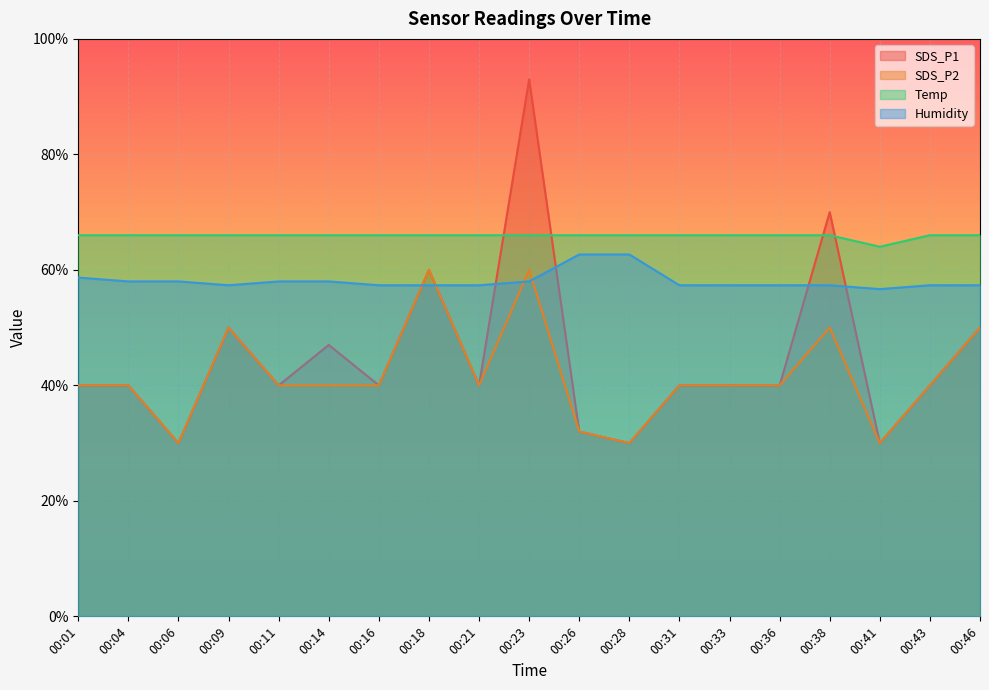

Reading left to right, extract all data points from this chart.

SDS_P1: 40.0	40.0	30.0	50.0	40.0	47.0	40.0	60.0	40.0	93.0	32.0	30.0	40.0	40.0	40.0	70.0	30.0	40.0	50.0
SDS_P2: 40.0	40.0	30.0	50.0	40.0	40.0	40.0	60.0	40.0	60.0	32.0	30.0	40.0	40.0	40.0	50.0	30.0	40.0	50.0
Temp: 66.0	66.0	66.0	66.0	66.0	66.0	66.0	66.0	66.0	66.0	66.0	66.0	66.0	66.0	66.0	66.0	64.0	66.0	66.0
Humidity: 58.7	58.0	58.0	57.3	58.0	58.0	57.3	57.3	57.3	58.0	62.7	62.7	57.3	57.3	57.3	57.3	56.7	57.3	57.3